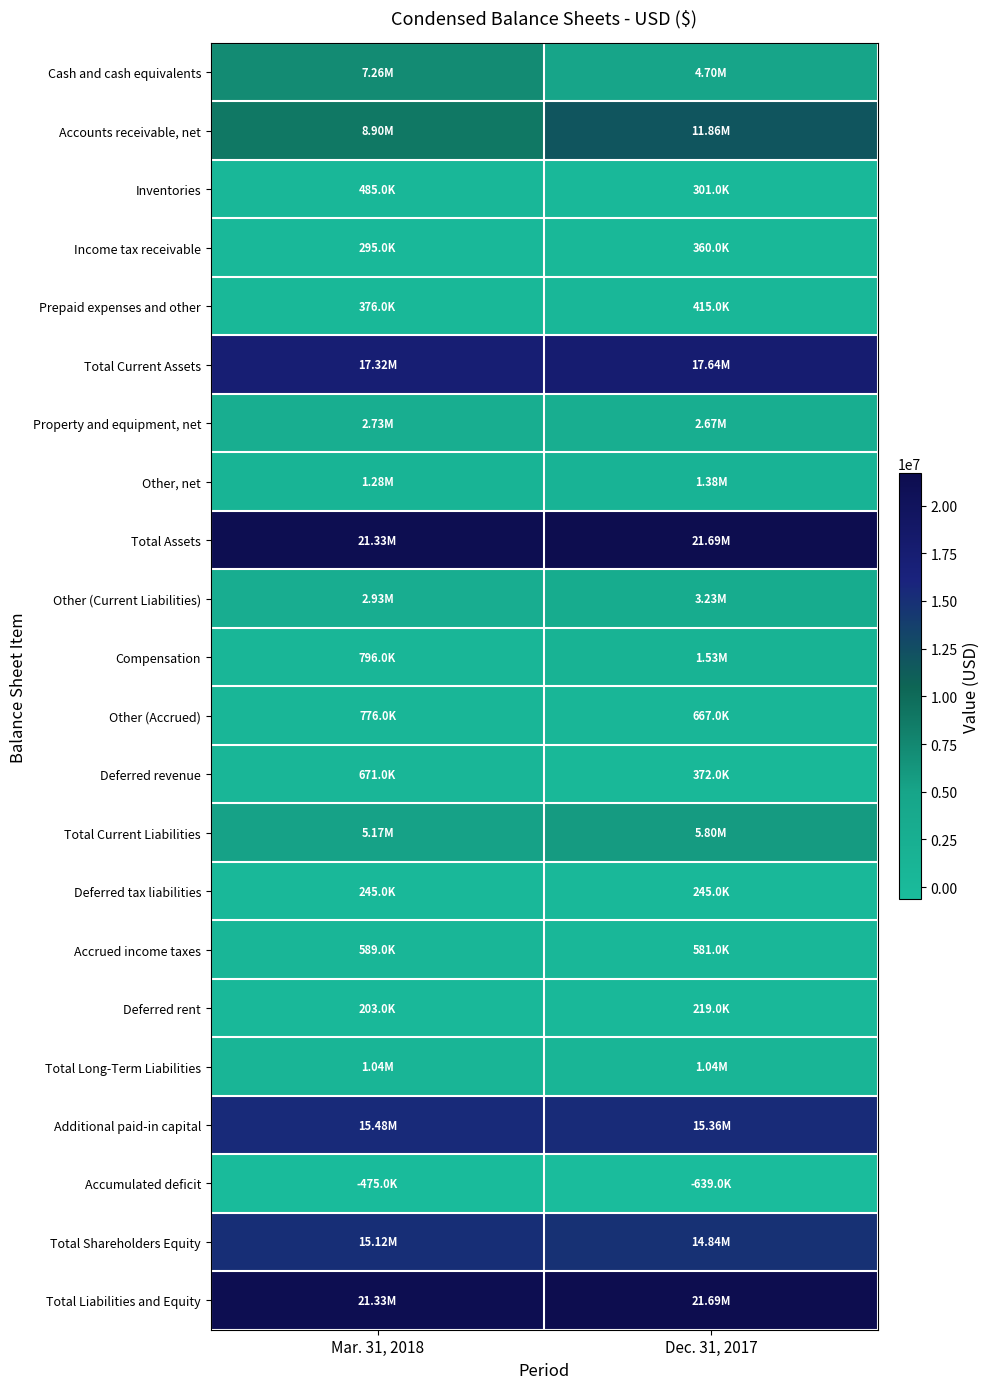

Reading right to left, what are all the values shown in this chart?

Cash and cash equivalents: Dec. 31, 2017=4695000	Mar. 31, 2018=7259000
Accounts receivable, net: Dec. 31, 2017=11864000	Mar. 31, 2018=8900000
Inventories: Dec. 31, 2017=301000	Mar. 31, 2018=485000
Income tax receivable: Dec. 31, 2017=360000	Mar. 31, 2018=295000
Prepaid expenses and other: Dec. 31, 2017=415000	Mar. 31, 2018=376000
Total Current Assets: Dec. 31, 2017=17635000	Mar. 31, 2018=17315000
Property and equipment, net: Dec. 31, 2017=2670000	Mar. 31, 2018=2733000
Other, net: Dec. 31, 2017=1383000	Mar. 31, 2018=1281000
Total Assets: Dec. 31, 2017=21688000	Mar. 31, 2018=21329000
Other (Current Liabilities): Dec. 31, 2017=3232000	Mar. 31, 2018=2928000
Compensation: Dec. 31, 2017=1531000	Mar. 31, 2018=796000
Other (Accrued): Dec. 31, 2017=667000	Mar. 31, 2018=776000
Deferred revenue: Dec. 31, 2017=372000	Mar. 31, 2018=671000
Total Current Liabilities: Dec. 31, 2017=5802000	Mar. 31, 2018=5171000
Deferred tax liabilities: Dec. 31, 2017=245000	Mar. 31, 2018=245000
Accrued income taxes: Dec. 31, 2017=581000	Mar. 31, 2018=589000
Deferred rent: Dec. 31, 2017=219000	Mar. 31, 2018=203000
Total Long-Term Liabilities: Dec. 31, 2017=1045000	Mar. 31, 2018=1037000
Additional paid-in capital: Dec. 31, 2017=15361000	Mar. 31, 2018=15477000
Accumulated deficit: Dec. 31, 2017=-639000	Mar. 31, 2018=-475000
Total Shareholders Equity: Dec. 31, 2017=14841000	Mar. 31, 2018=15121000
Total Liabilities and Equity: Dec. 31, 2017=21688000	Mar. 31, 2018=21329000